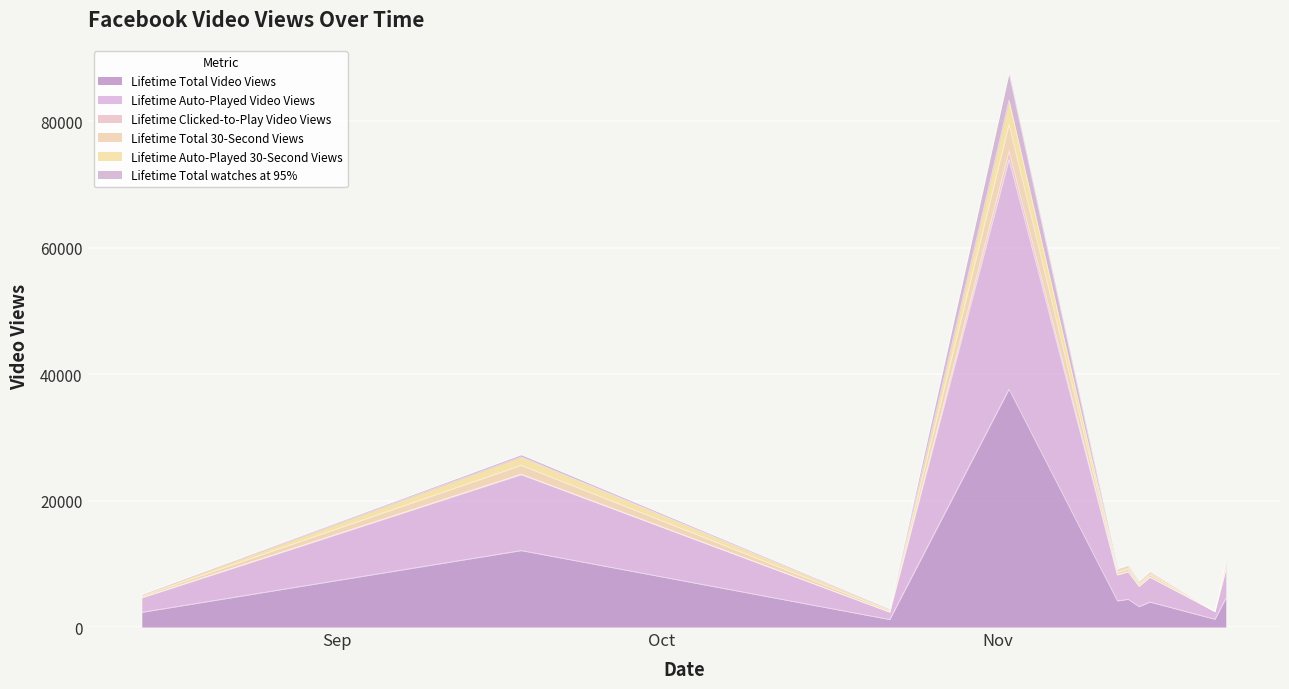

What is the sum of the Lifetime Auto-Played Video Views values at 2017-11-21 and 2017-11-12?

10674